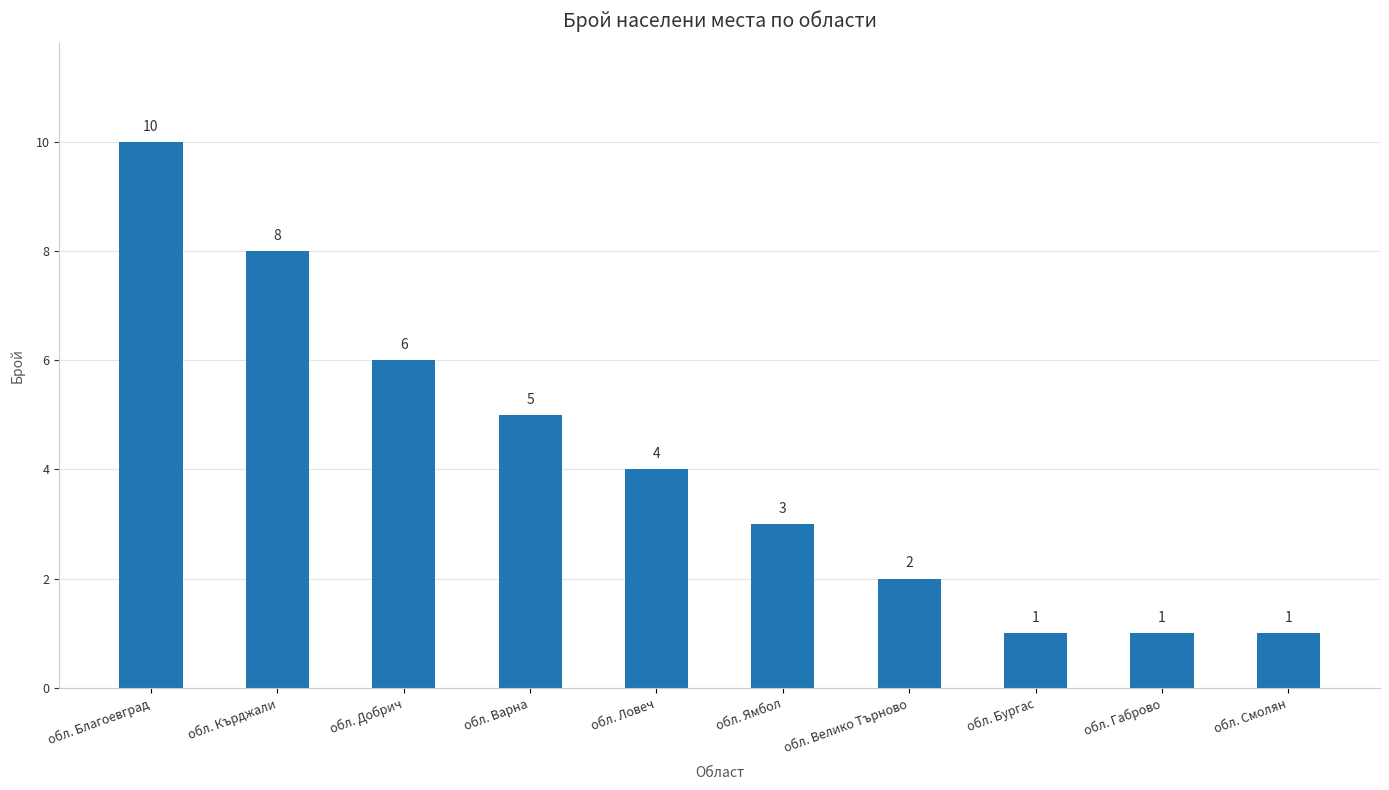

True or false: the data shows 0 at обл. Бургас.

False